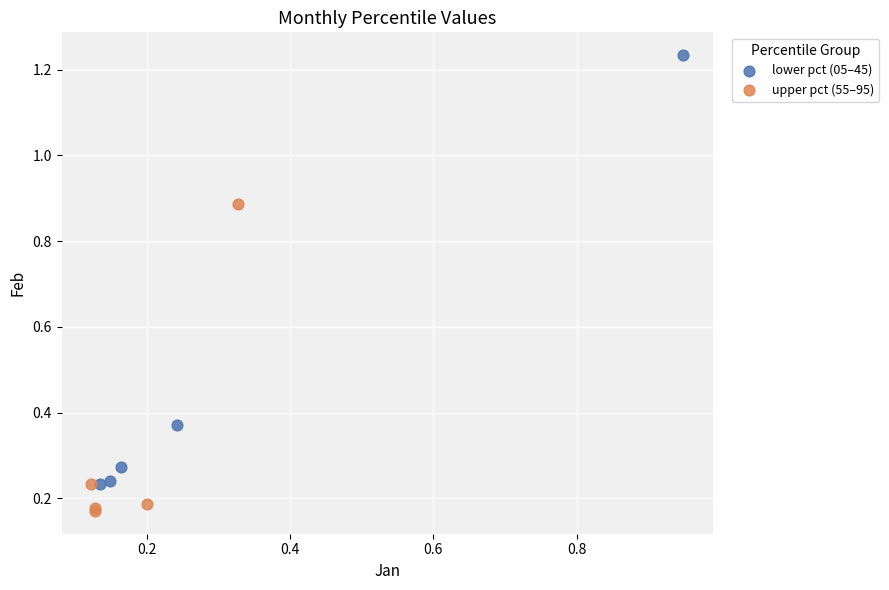

Which series reaches the minimum Y coordinate?

upper pct (55–95)